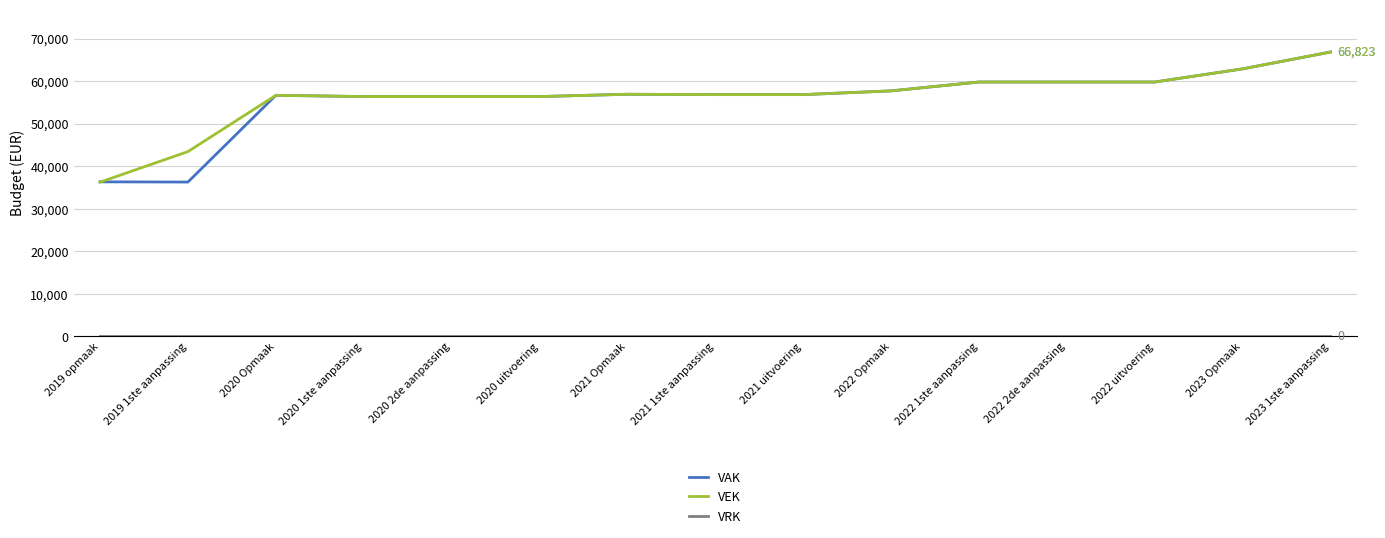

What is the total value across all series at 2019 opmaak?

72502